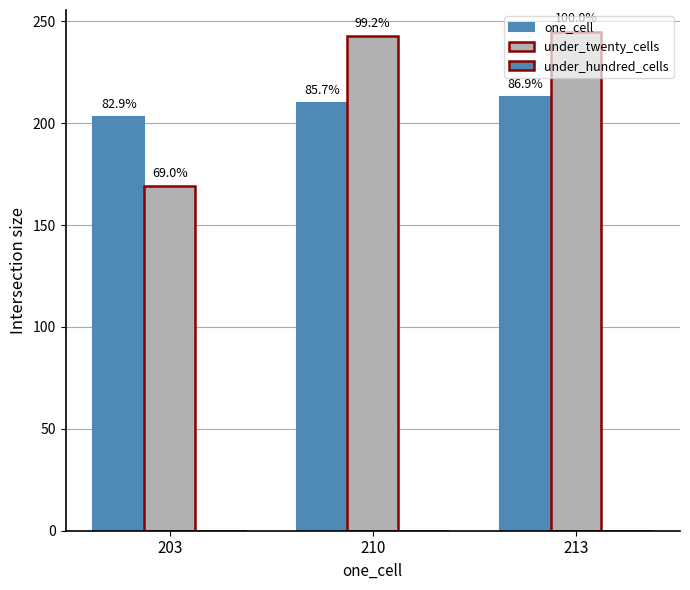

Does the chart contain any negative values?

No